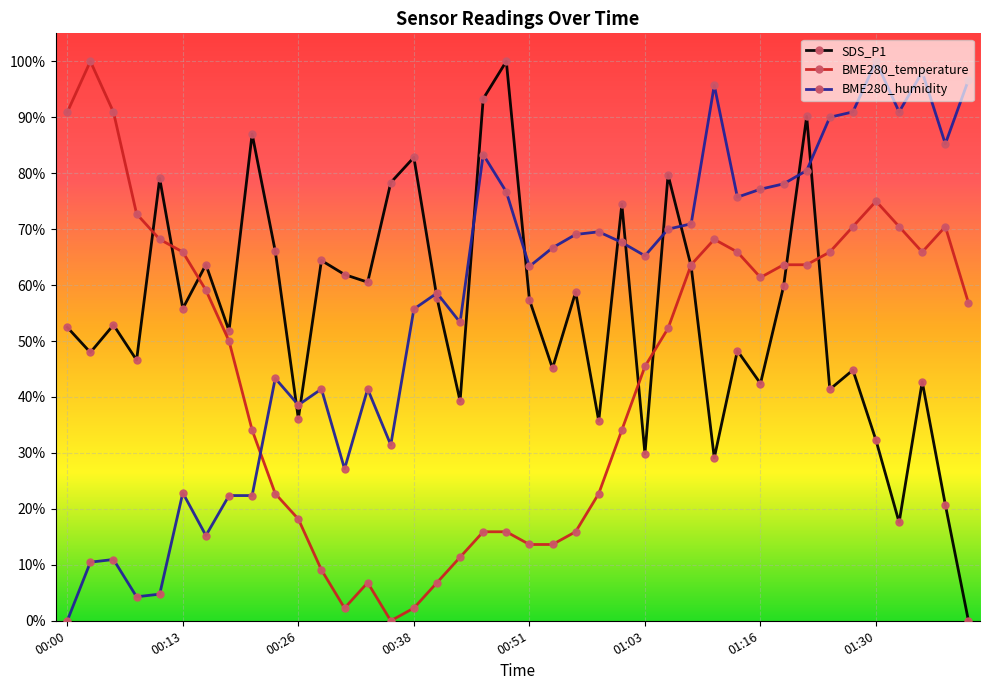

At how many categories does at least one series exceed 34?

40